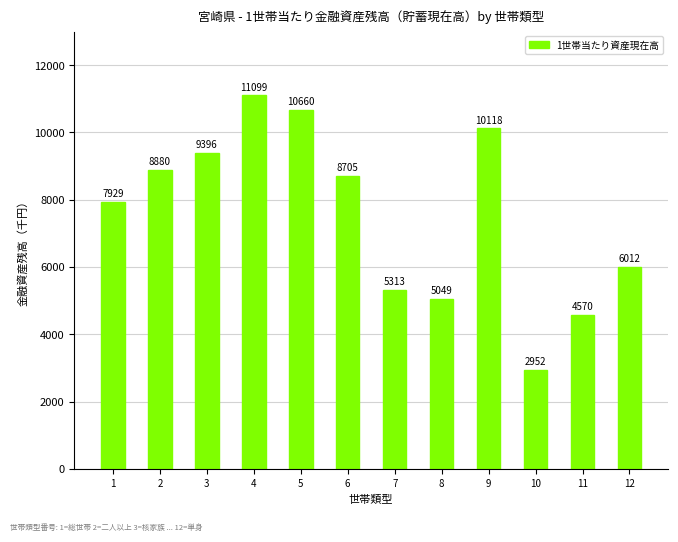

At which category does the chart reach its minimum across all series?

10